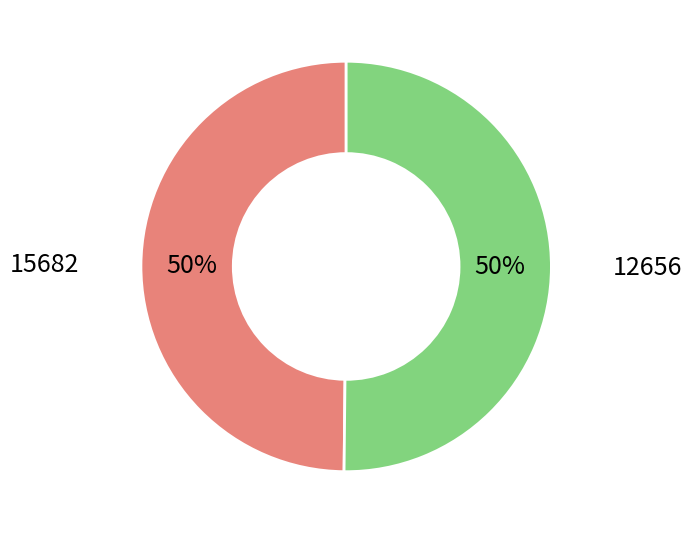

To the nearest percent, what is the average slice percentage?

50%